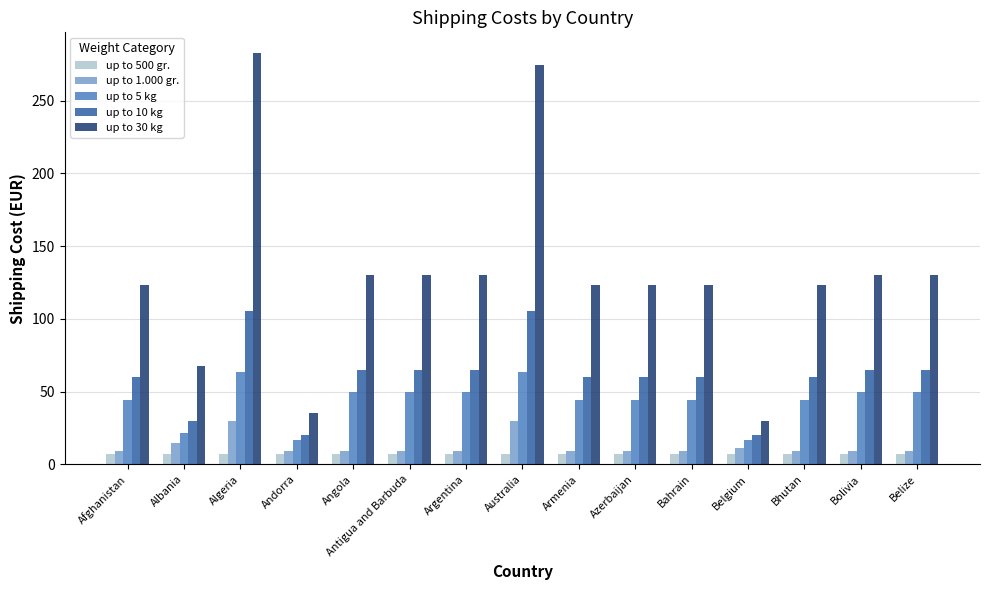

The value of up to 5 kg at Angola is 50.0. True or false?

True